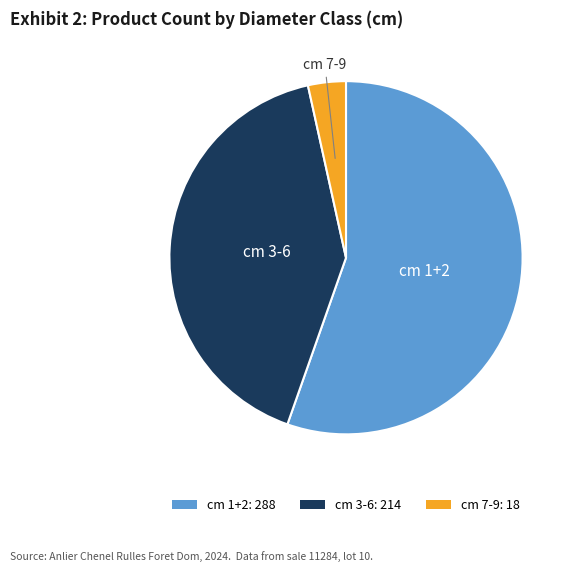

Approximately how many times larger is the value at cm 1+2: 288 compared to cm 7-9: 18?

16.0